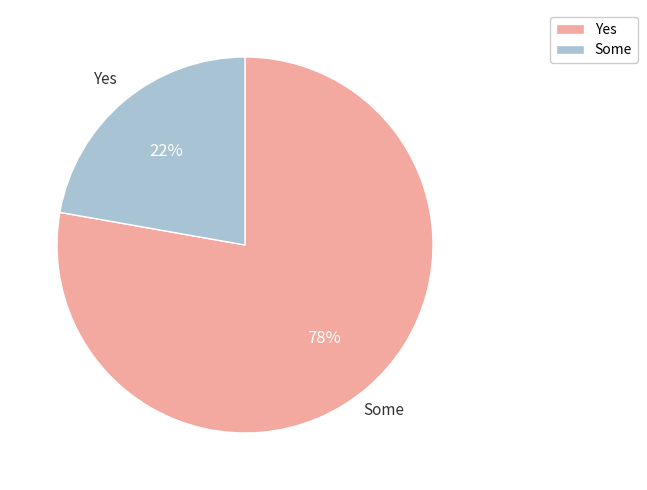

To the nearest percent, what is the difference between the largest and smallest slice percentages?

56%